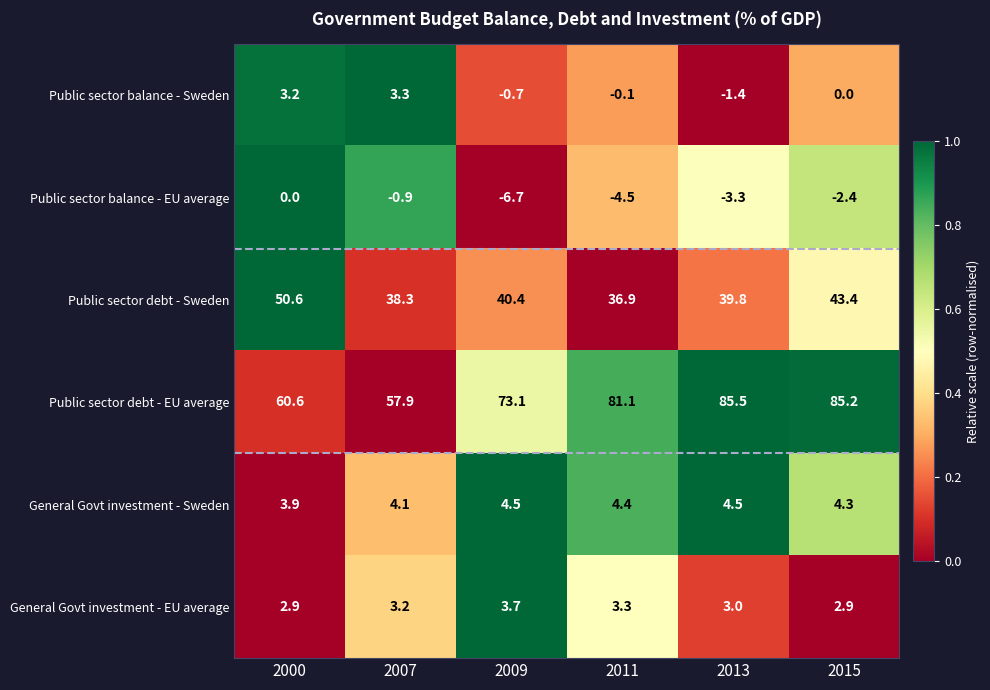

What is the spread (max minus min) of values at 2000?

60.6